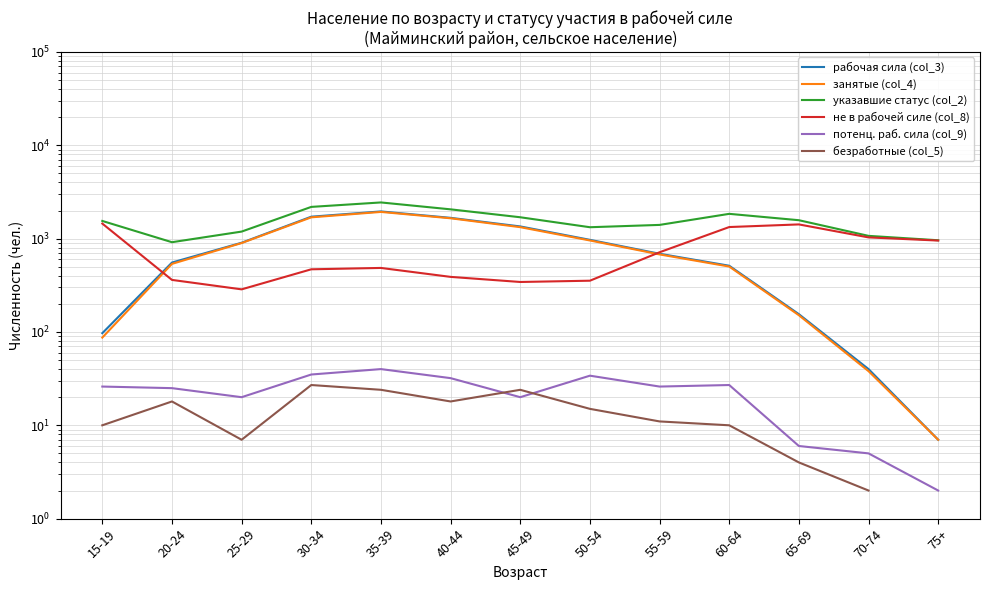

At how many categories does at least one series exceed 596?

13